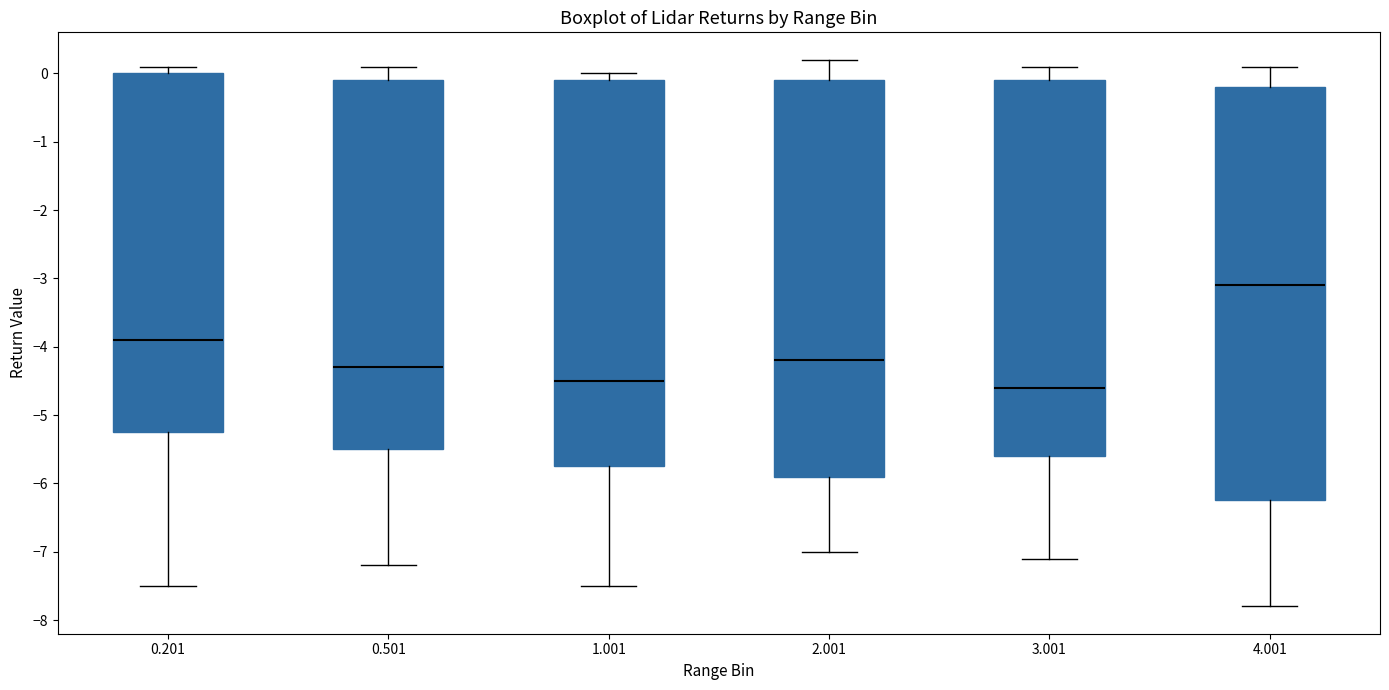

Which box's median line is the highest?

4.001